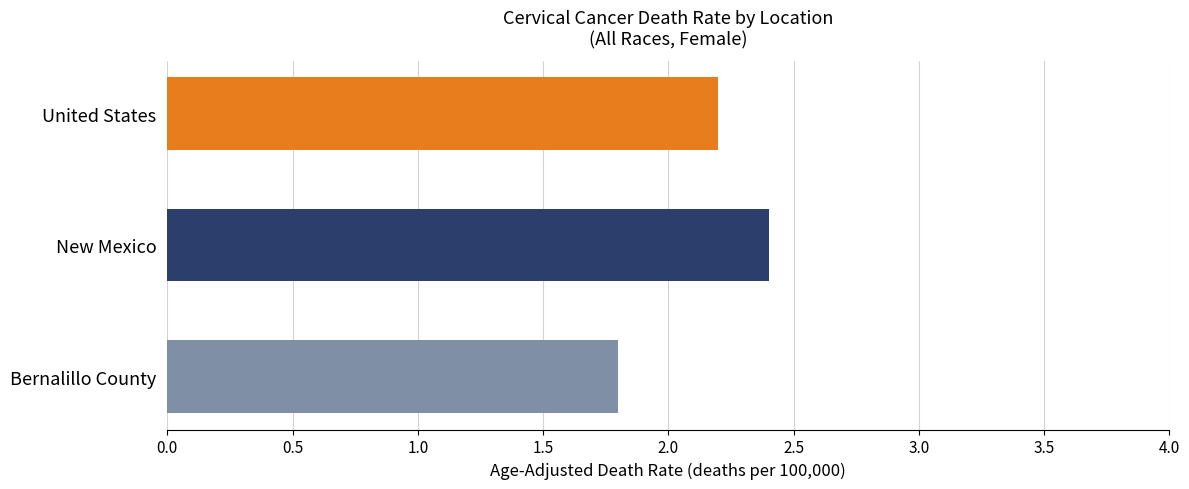

Rank the categories by value from highest to lowest.

New Mexico, United States, Bernalillo County